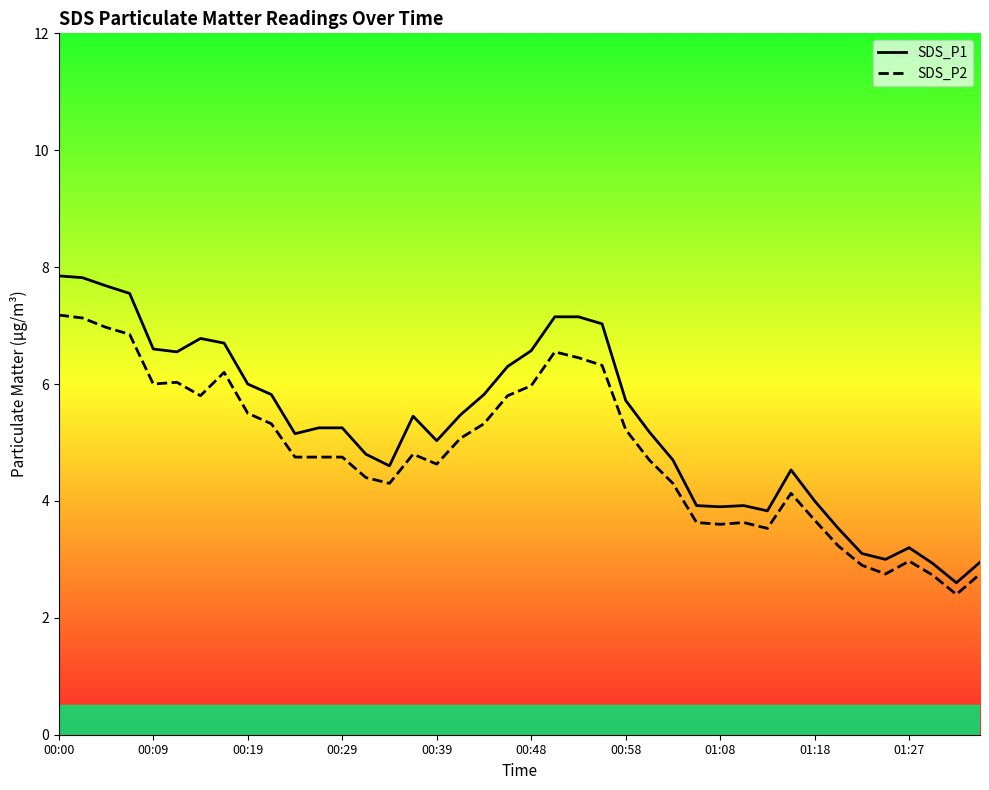

What is the difference between the second highest and second lowest values in the SDS_P1 series?

4.9